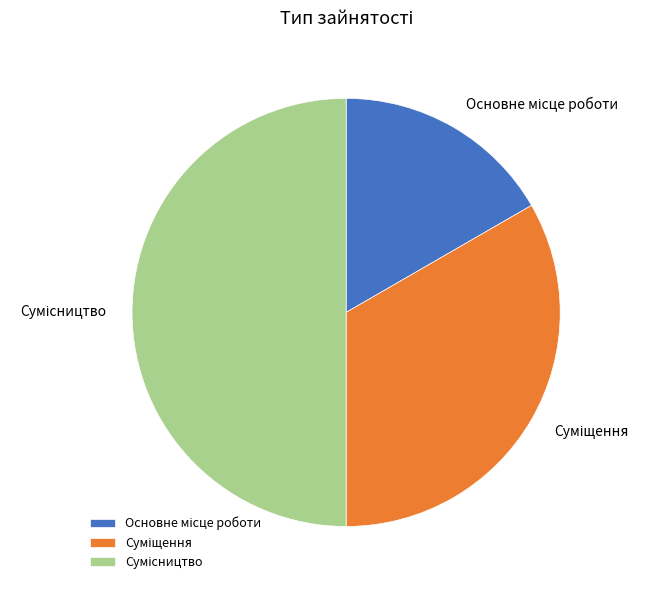

How many slices are in this pie chart?

3